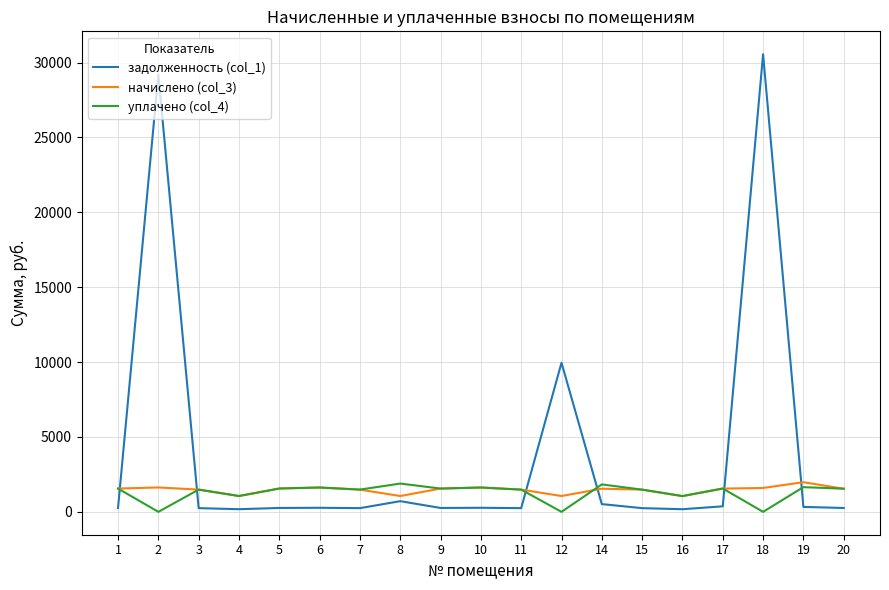

Which series has the largest total across all categories?

задолженность (col_1)